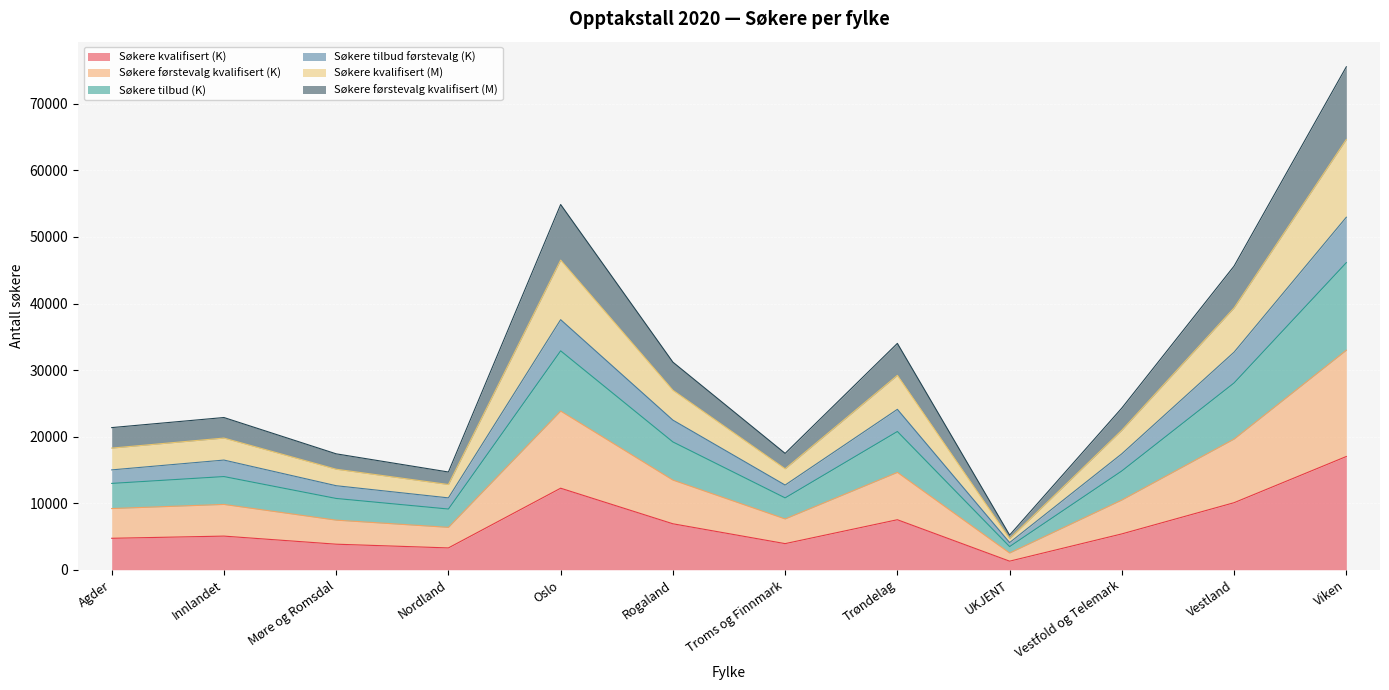

What is the total value across all series at Nordland?

14686